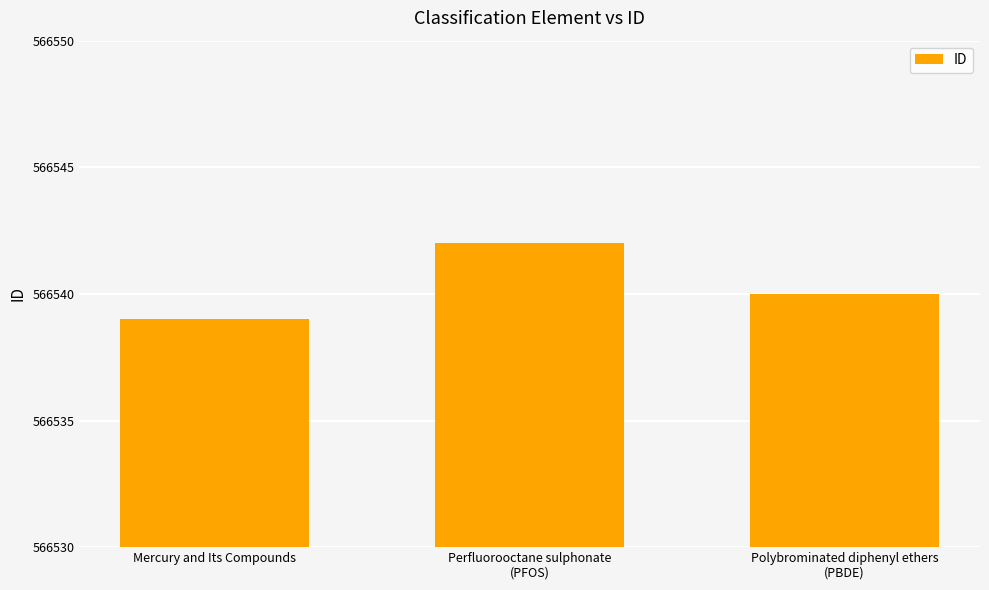

Reading left to right, what are all the values shown in this chart?

Mercury and Its Compounds=566539	Perfluorooctane sulphonate
(PFOS)=566542	Polybrominated diphenyl ethers
(PBDE)=566540